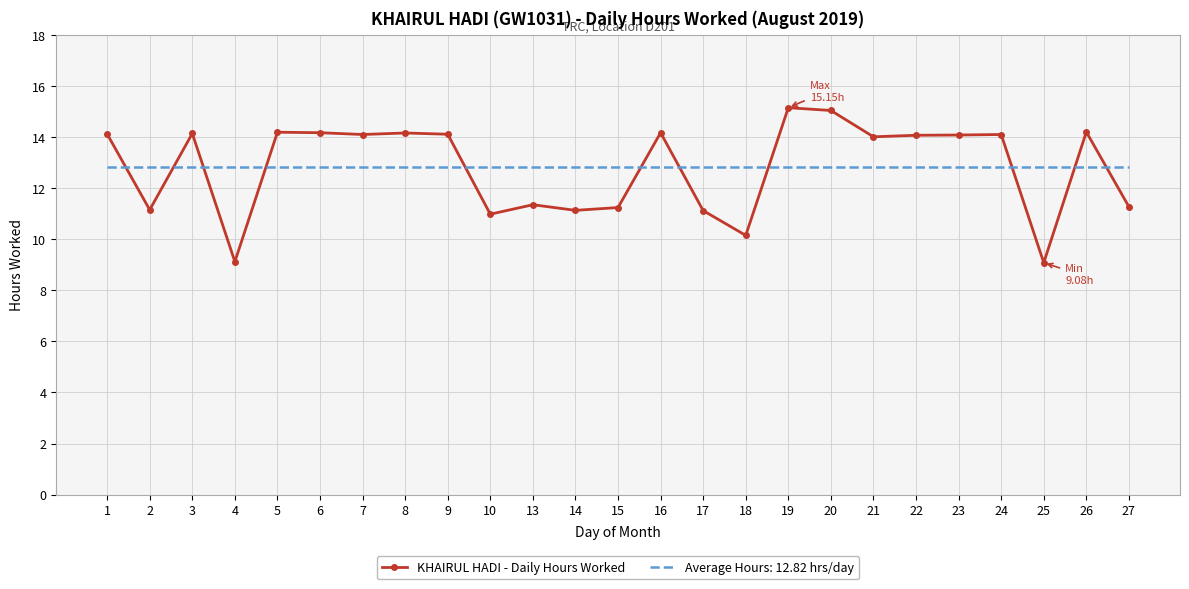

What is the difference between the KHAIRUL HADI - Daily Hours Worked values at 20 and 8?

0.9